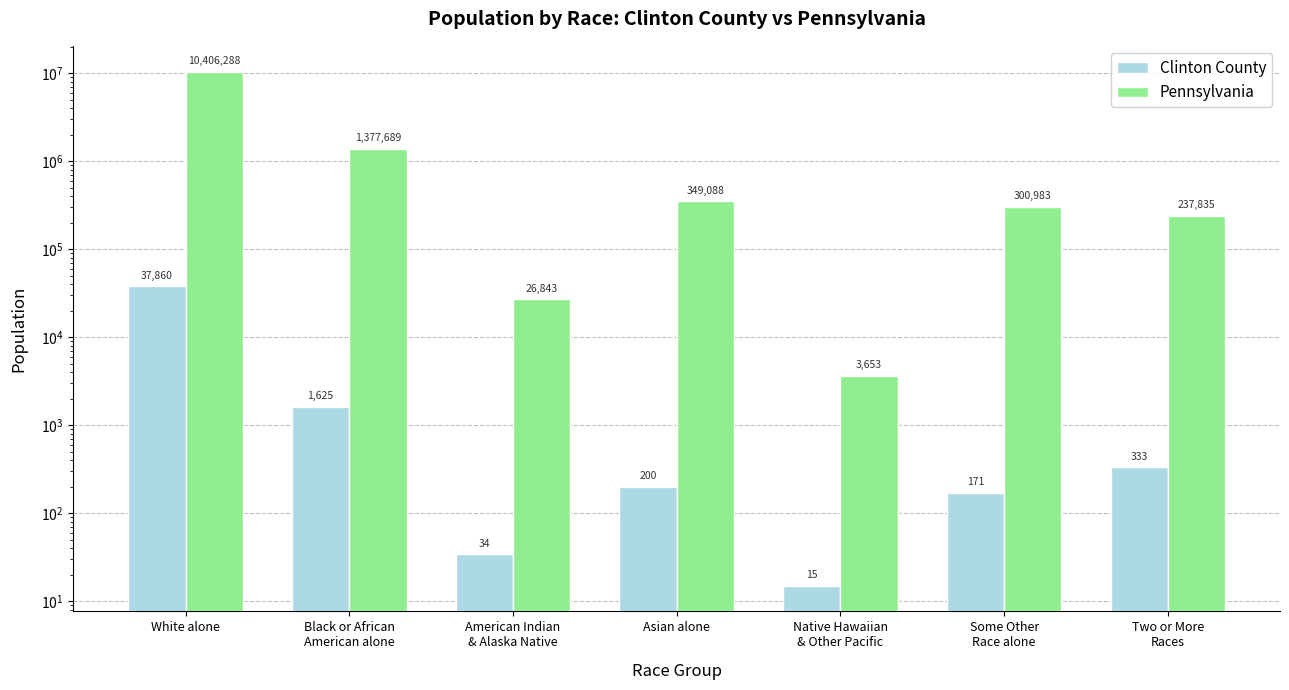

How many data points in Pennsylvania are above 300983?

3